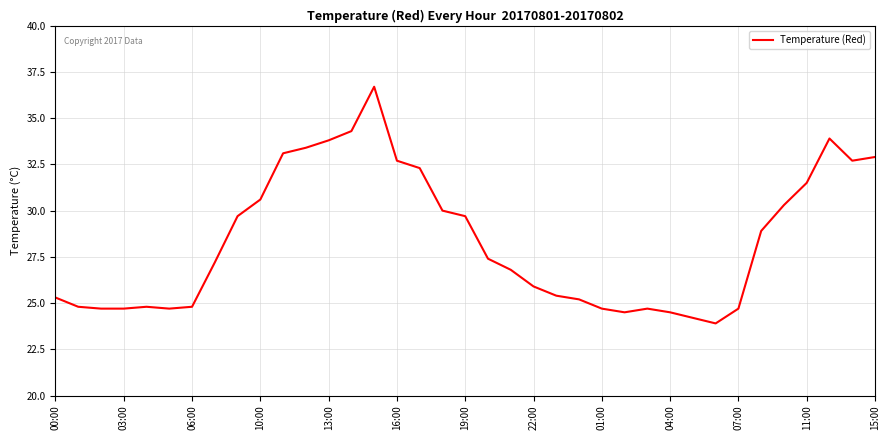

What is the greatest value displayed?

36.7